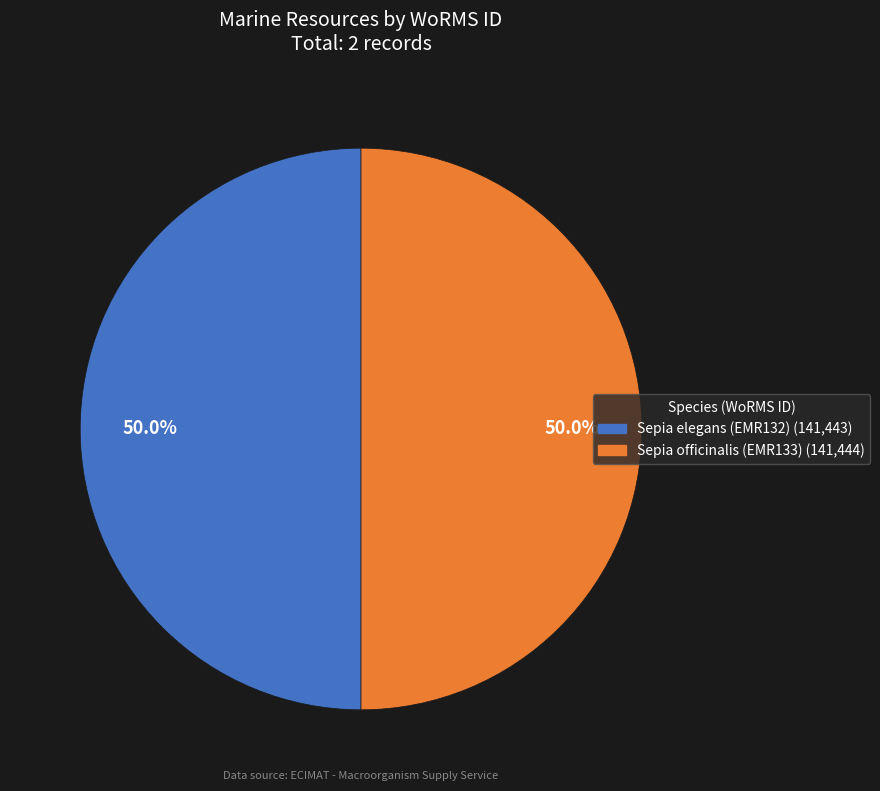

True or false: Sepia elegans (EMR132) accounts for 50% of the total.

True